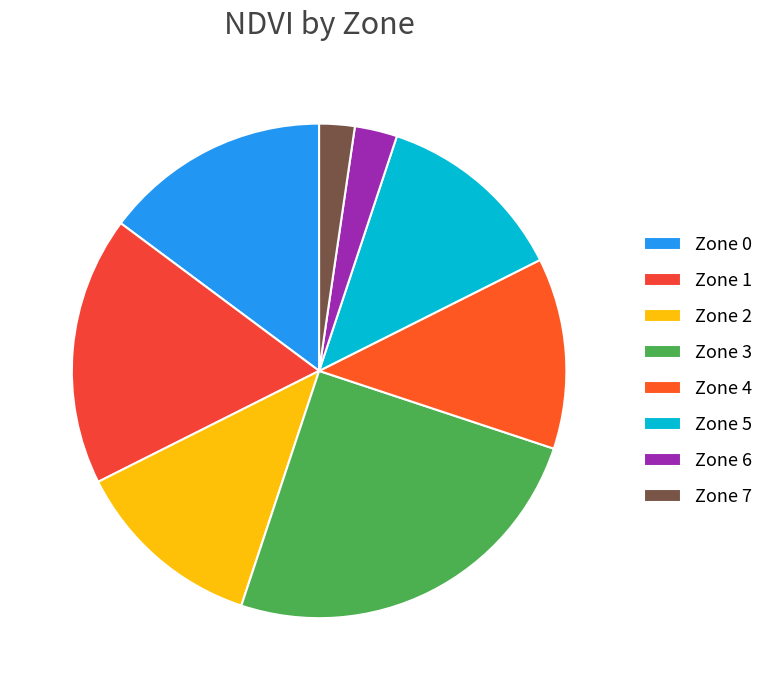

The Zone 1 slice represents 1% of the pie. True or false?

False